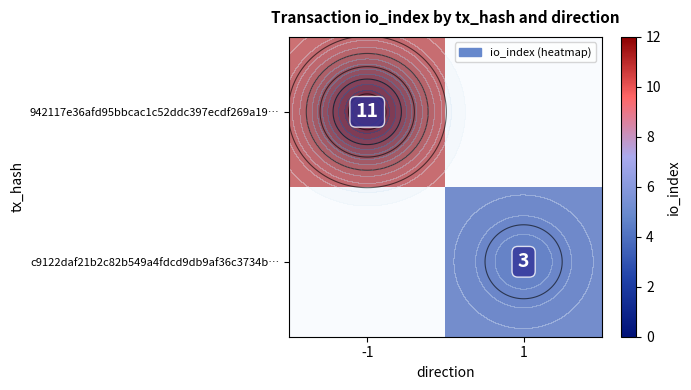

Rank the series by their average value, from highest to lowest.

942117e36afd95bbcac1c52ddc397ecdf269a19…, c9122daf21b2c82b549a4fdcd9db9af36c3734b…